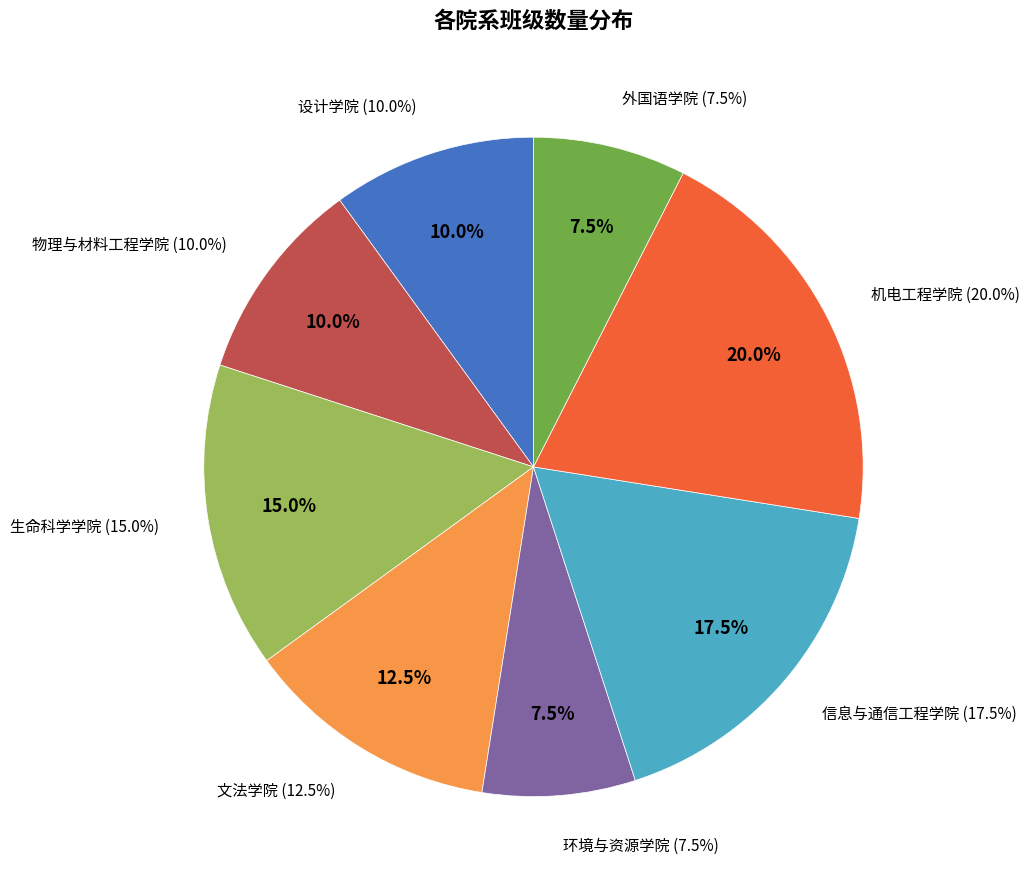

Is it true that 信息与通信工程学院 is 18% of the pie?

True